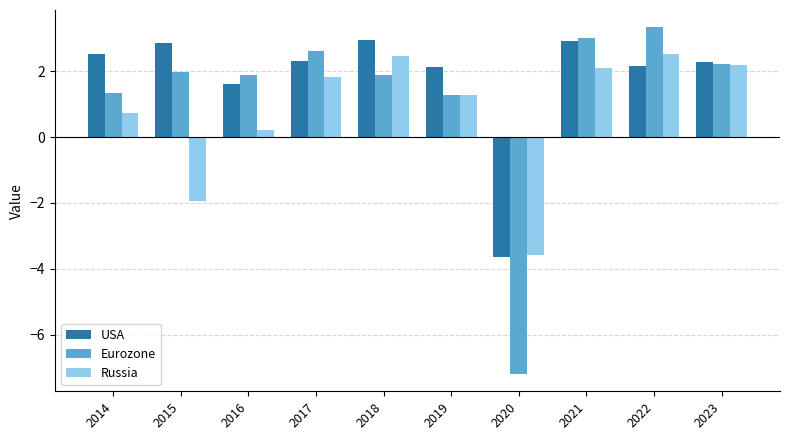

True or false: Russia has a value of 2.5 at 2018.

True